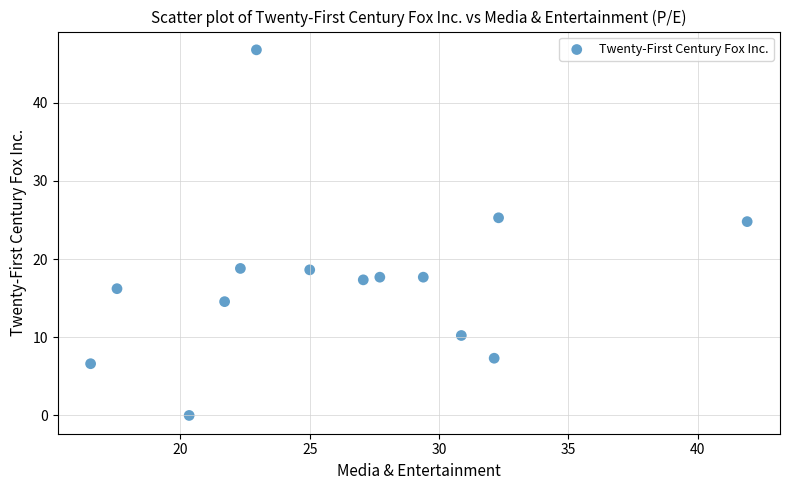

What is the range of X values (max minus min)?

25.4